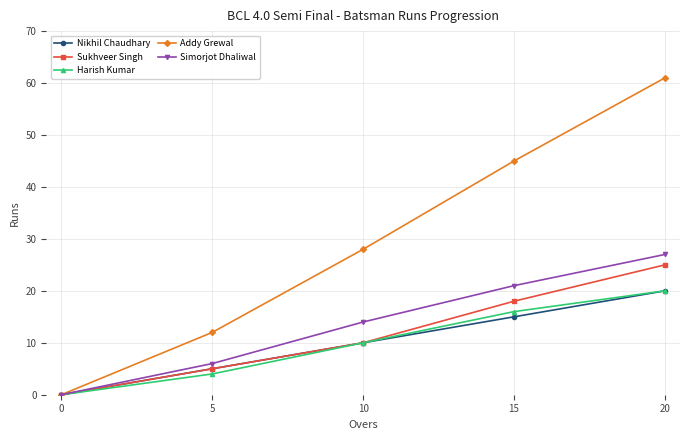

Reading left to right, list all the values displayed in this chart.

Nikhil Chaudhary: 0	5	10	15	20
Sukhveer Singh: 0	5	10	18	25
Harish Kumar: 0	4	10	16	20
Addy Grewal: 0	12	28	45	61
Simorjot Dhaliwal: 0	6	14	21	27